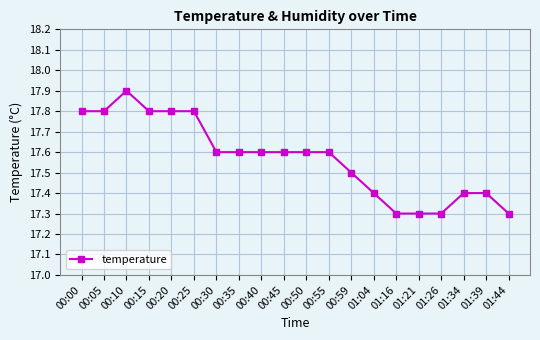

Read the value at 01:16.

17.3